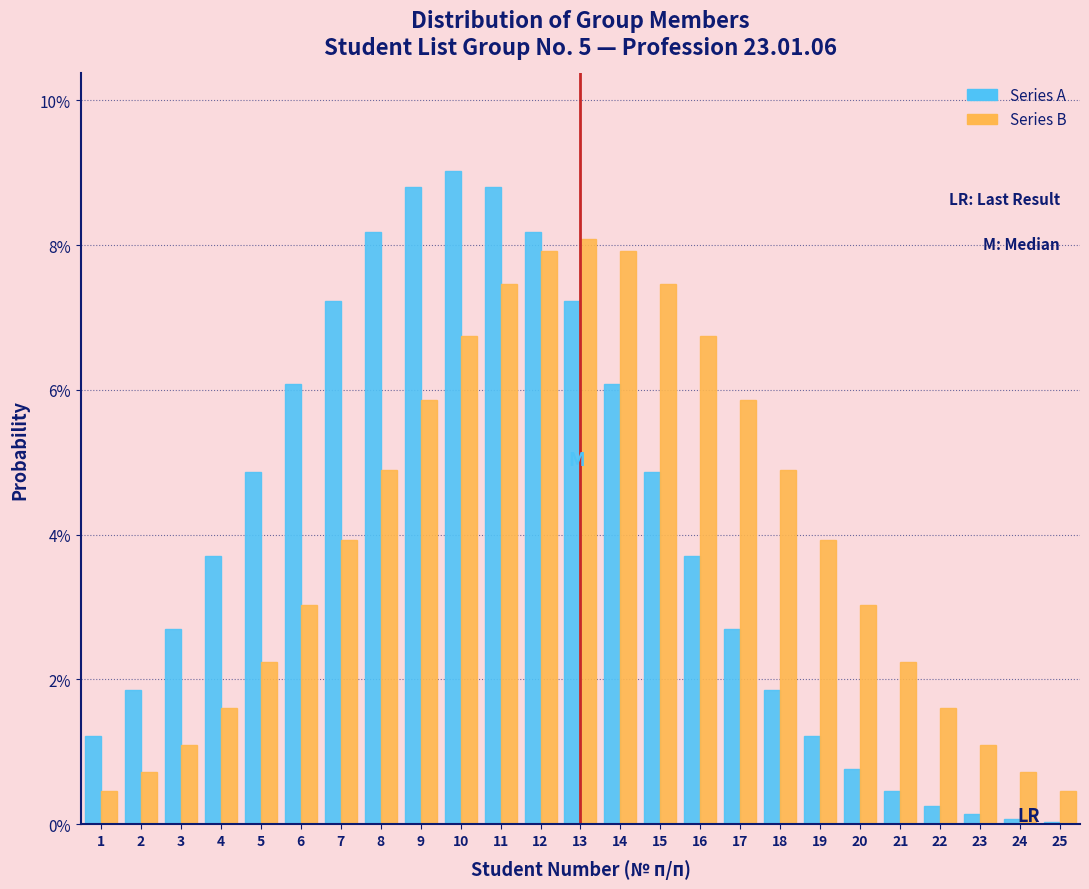

What is the average value of the Series A series?

4.0